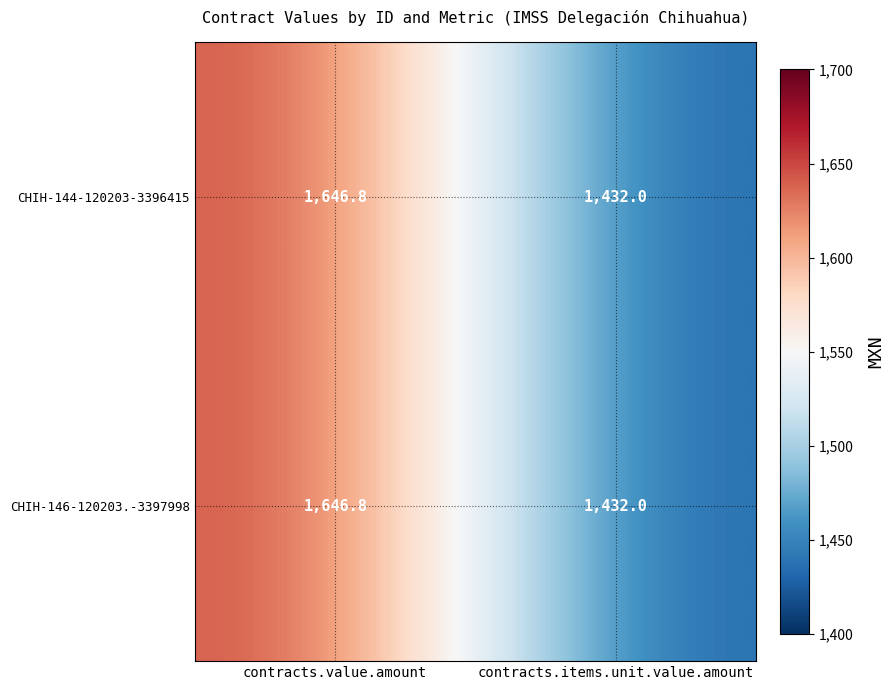

The CHIH-144-120203-3396415 series shows 1935.0 at contracts.items.unit.value.amount. True or false?

False